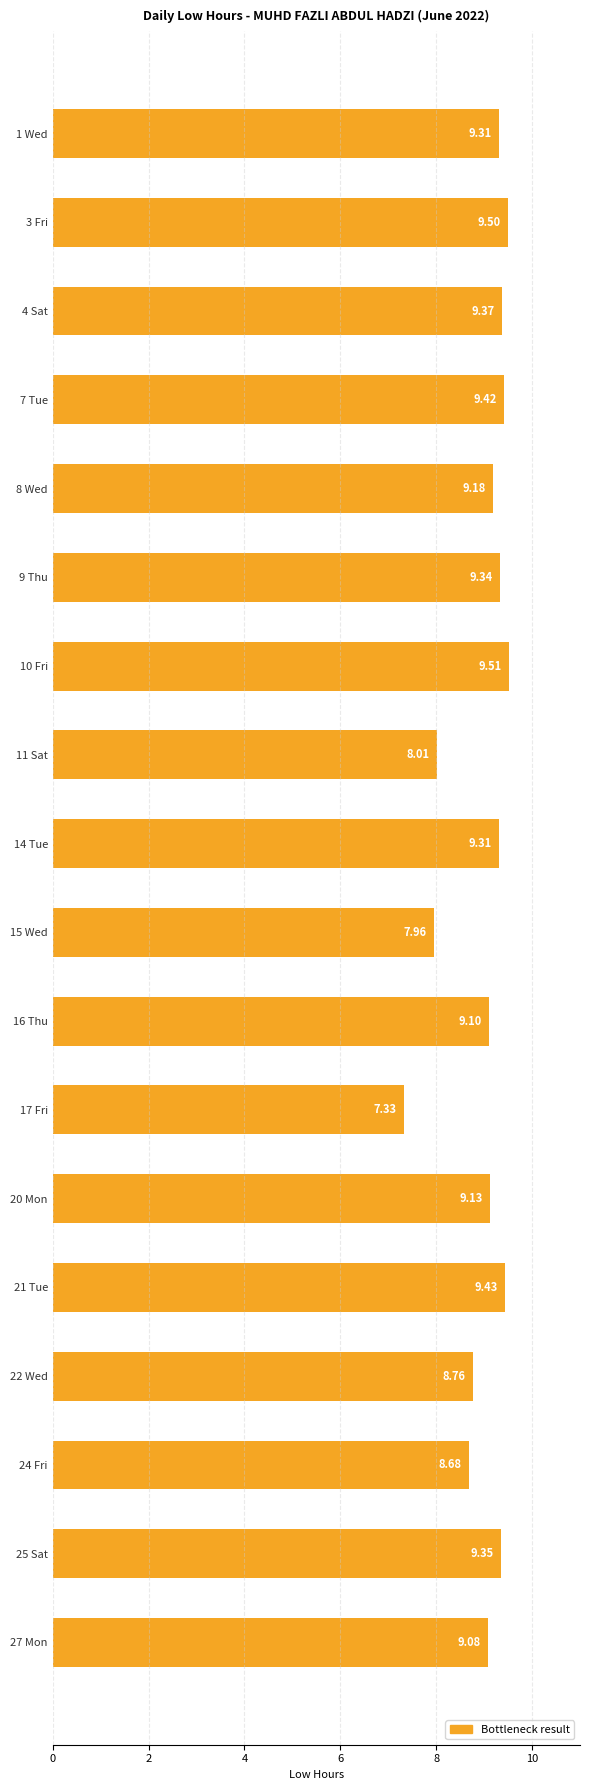

What is the change in value from 4 Sat to 15 Wed?

-1.4